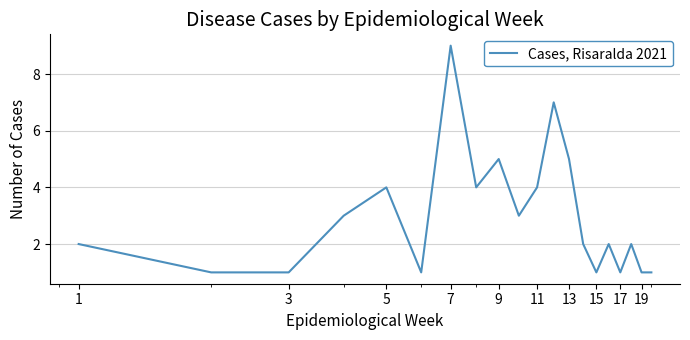

Reading right to left, extract all data points from this chart.

1	1	2	1	2	1	2	5	7	4	3	5	4	9	1	4	3	1	1	2